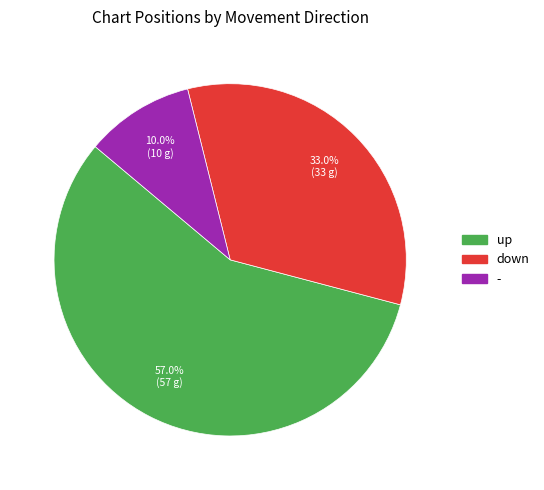

Count the number of slices in the pie.

3